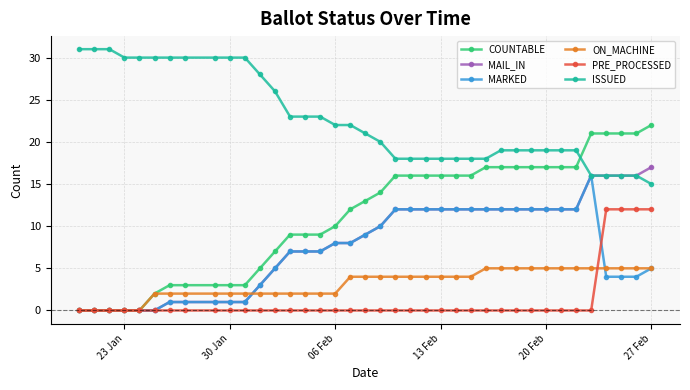

How many categories are shown in the chart?

38